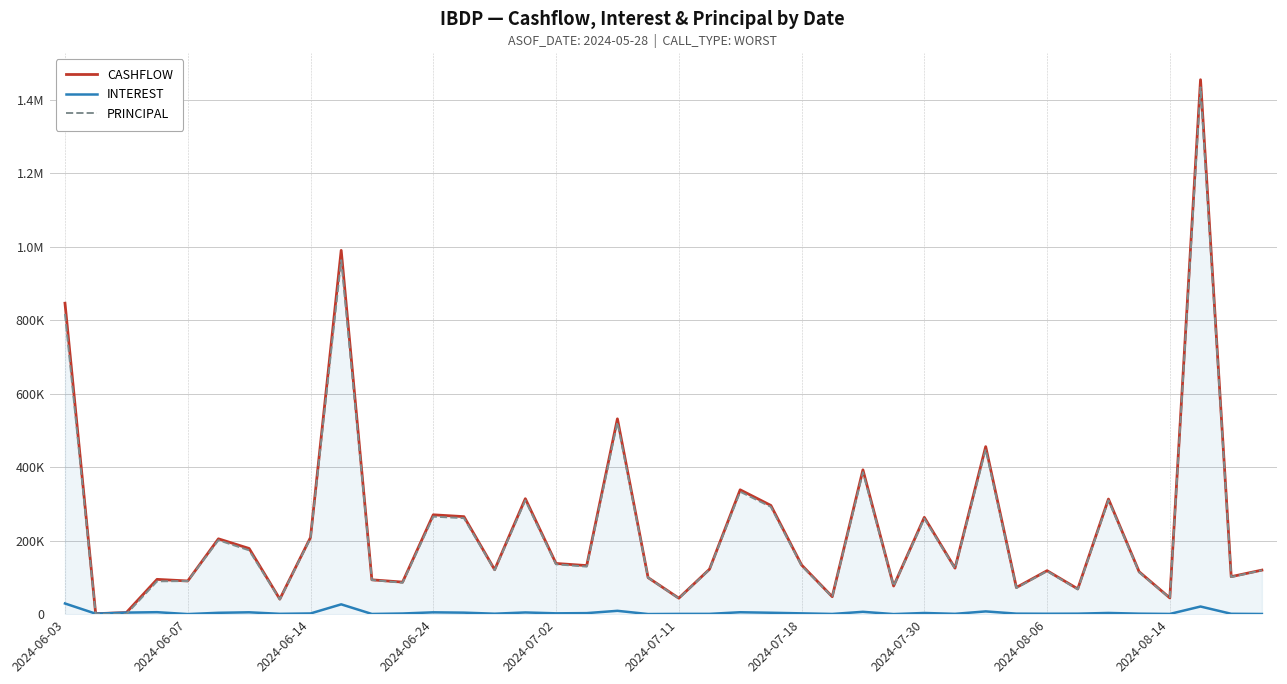

In CASHFLOW, how many points are higher than both neighbors (excluding endpoints)?

13